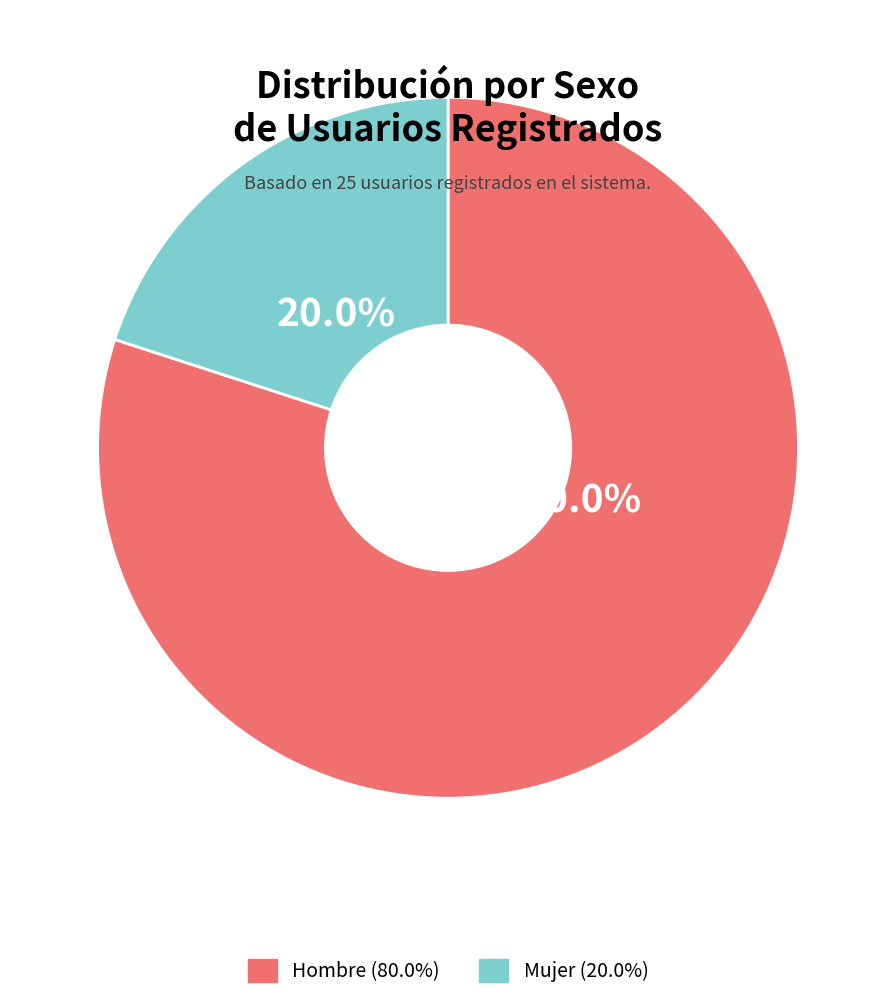

Approximately how many times larger is the value at Hombre compared to Mujer?

4.0